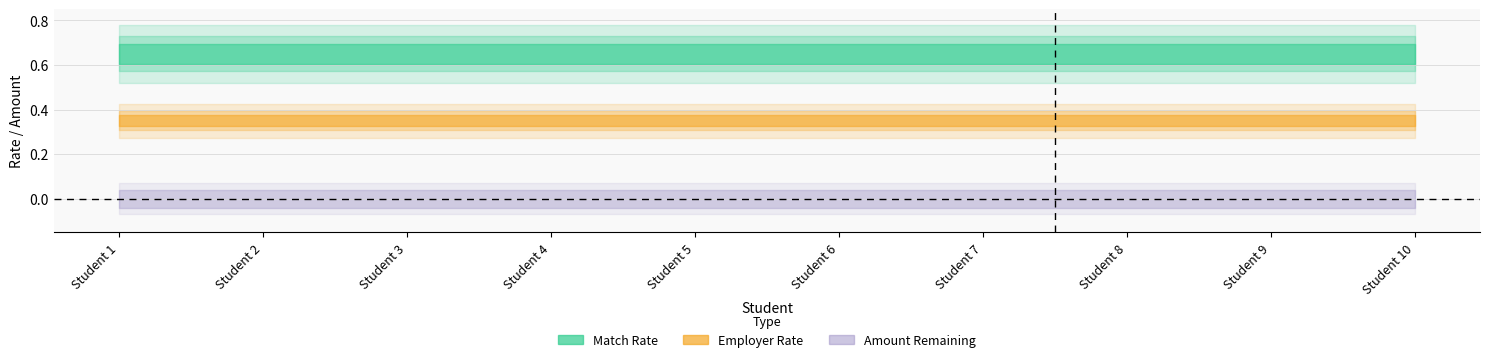

What is the total value across all series at Student 1?

1.0